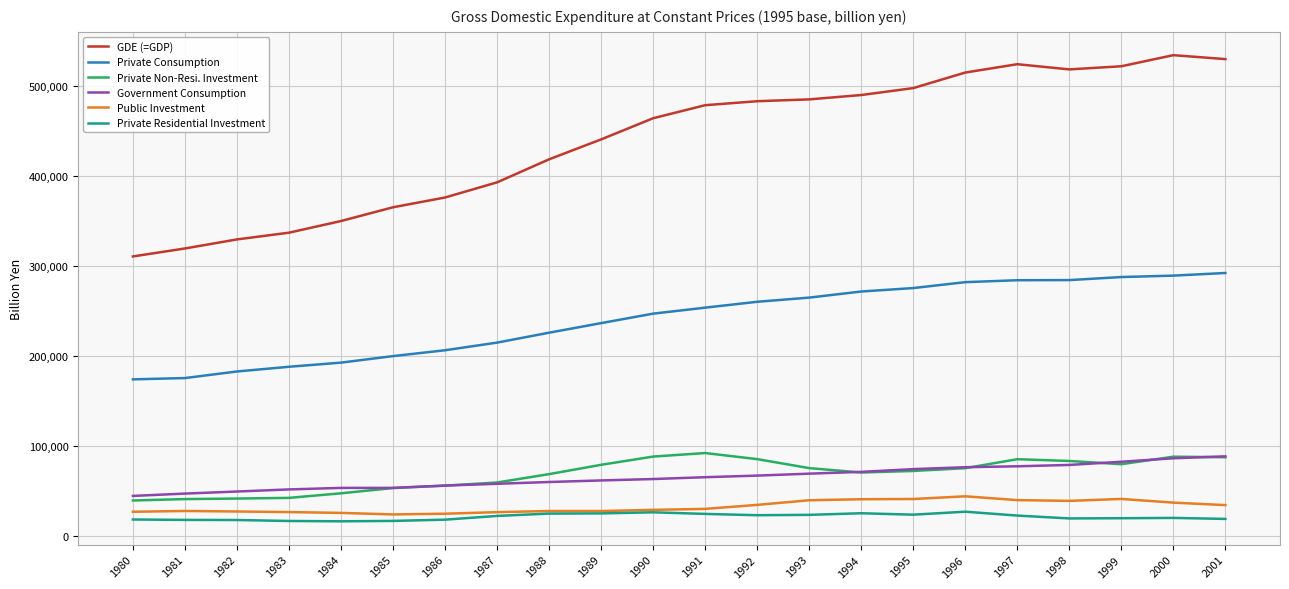

What is the sum of all GDE (=GDP) values?

9682025.3